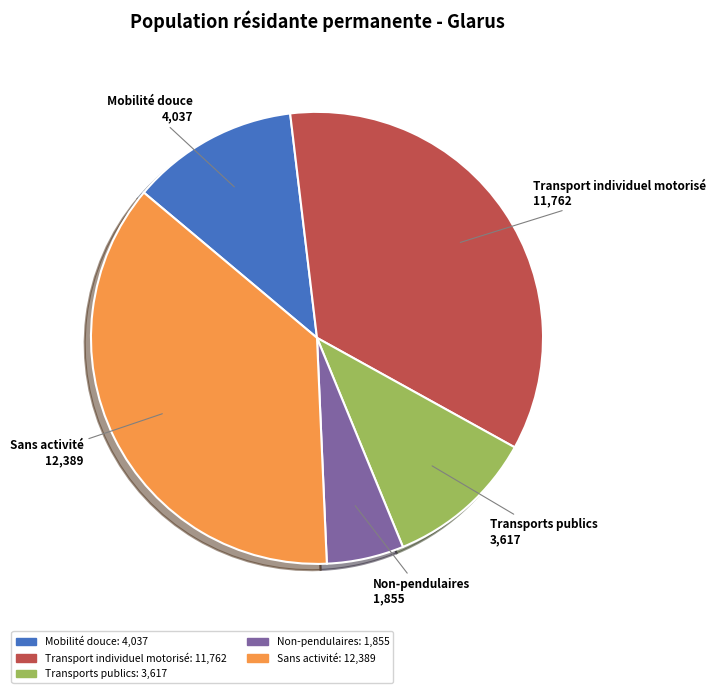

Combined, do Transports publics and Sans activité account for over 50%?

No